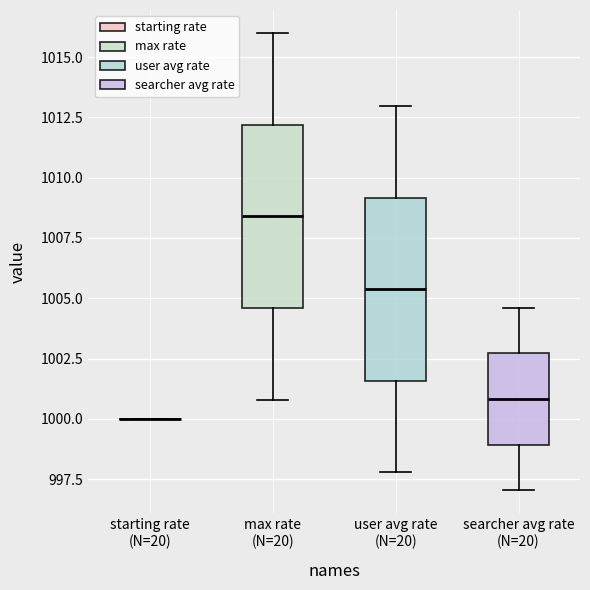

Reading left to right, read every box against the y-axis: the position of its median line, the range the box covers, and the ends of its whiskers. The values are not printed on the chart, so give them approximately, as read against the axis.

starting rate (N=20): box collapsed to a line at 1000.0, whiskers 1000.0 to 1000.0
max rate (N=20): median 1008.5, box 1004.5 to 1012.0, whiskers 1001.0 to 1016.0
user avg rate (N=20): median 1005.5, box 1001.5 to 1009.0, whiskers 998.0 to 1013.0
searcher avg rate (N=20): median 1001.0, box 999.0 to 1002.5, whiskers 997.0 to 1004.5